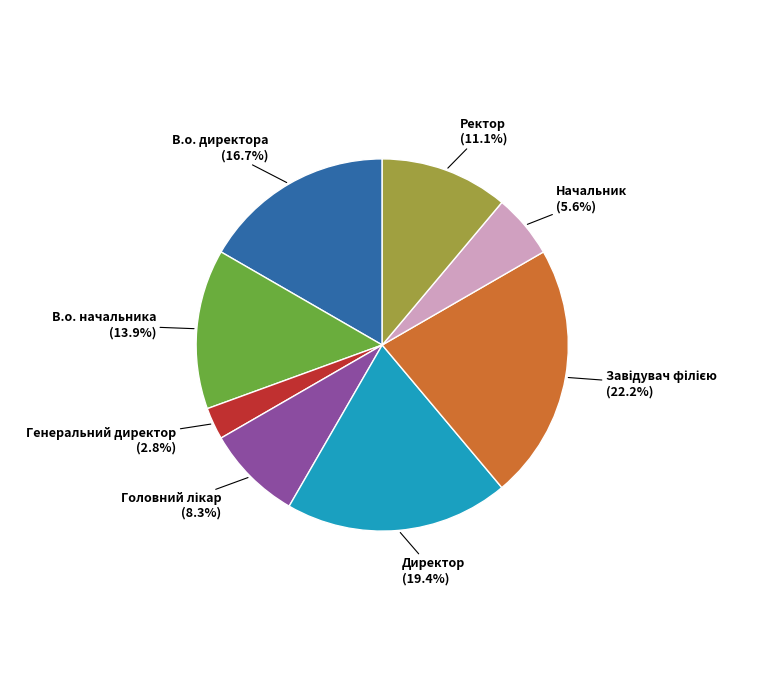

What percentage is NOT represented by Ректор?

88.9%